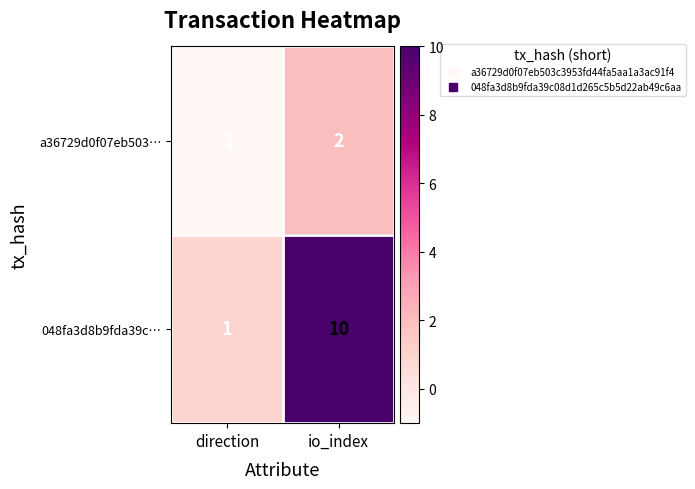

Which series has the largest total across all categories?

048fa3d8b9fda39c…